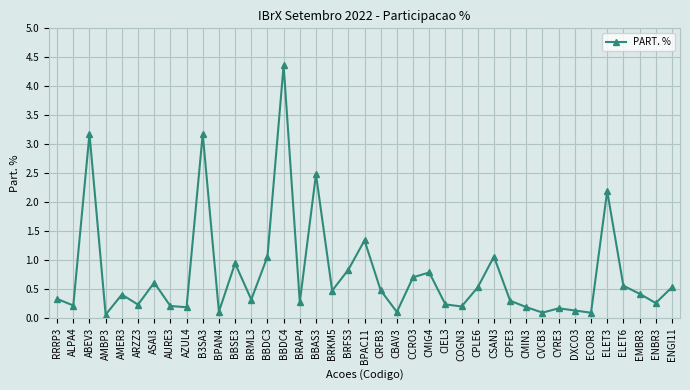

Is this an area chart (filled region under the line)?

No